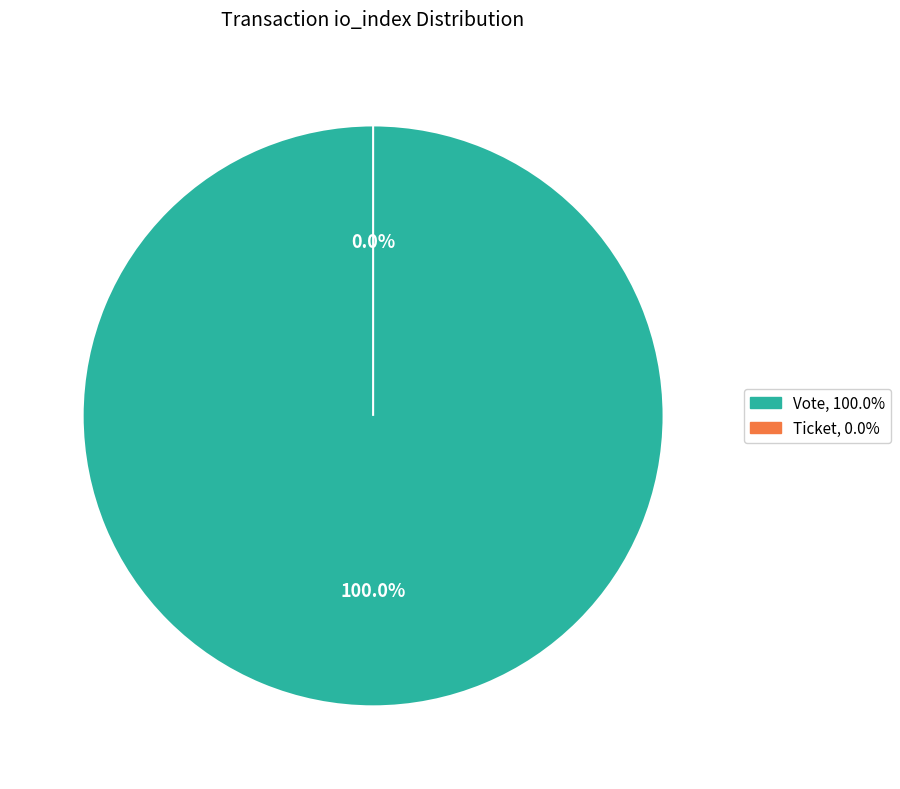

Does Vote (io_index=1) account for over 50% of the chart?

Yes